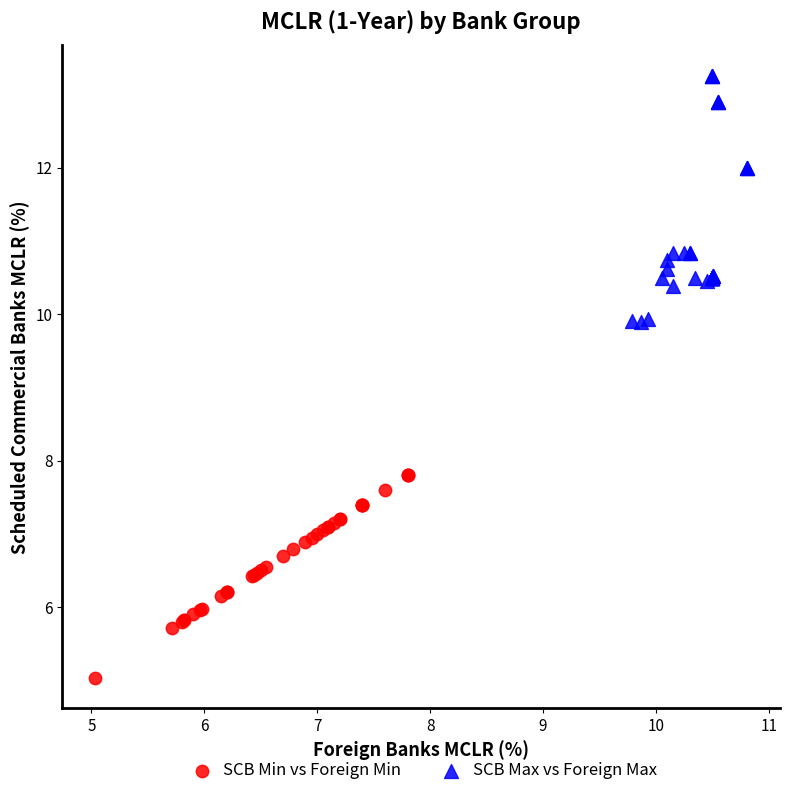

Which series reaches the minimum Y coordinate?

SCB Min vs Foreign Min